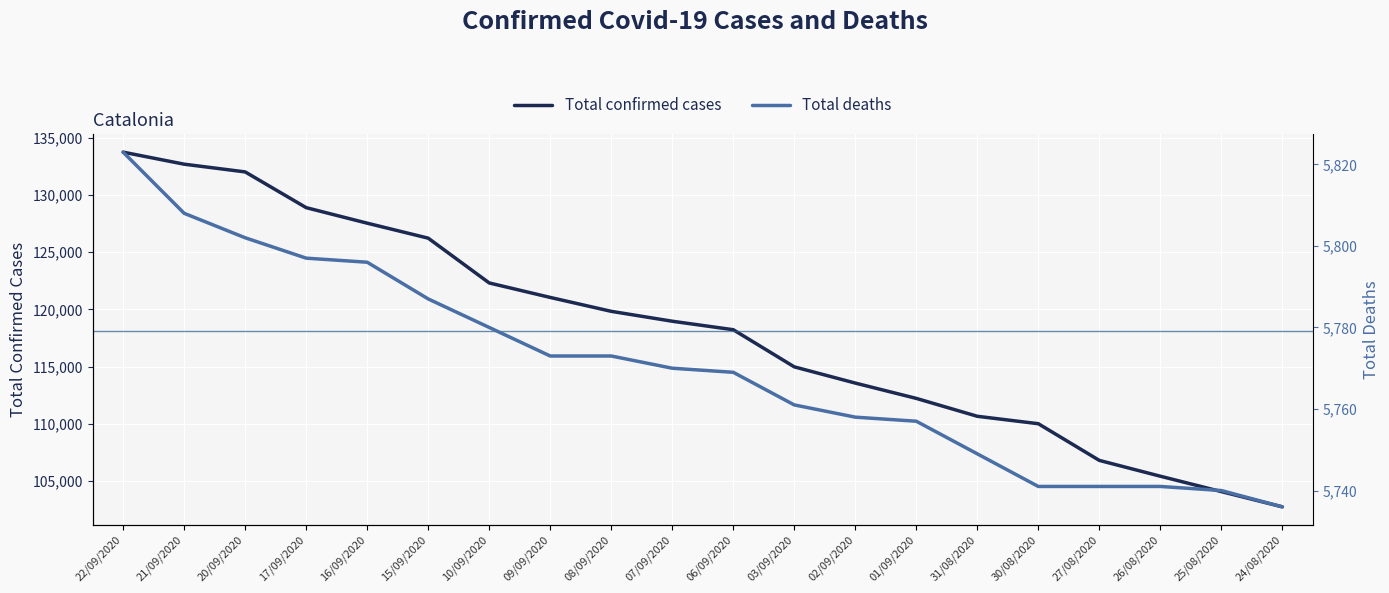

Rank the categories by Total deaths value from highest to lowest.

22/09/2020, 21/09/2020, 20/09/2020, 17/09/2020, 16/09/2020, 15/09/2020, 10/09/2020, 09/09/2020, 08/09/2020, 07/09/2020, 06/09/2020, 03/09/2020, 02/09/2020, 01/09/2020, 31/08/2020, 30/08/2020, 27/08/2020, 26/08/2020, 25/08/2020, 24/08/2020